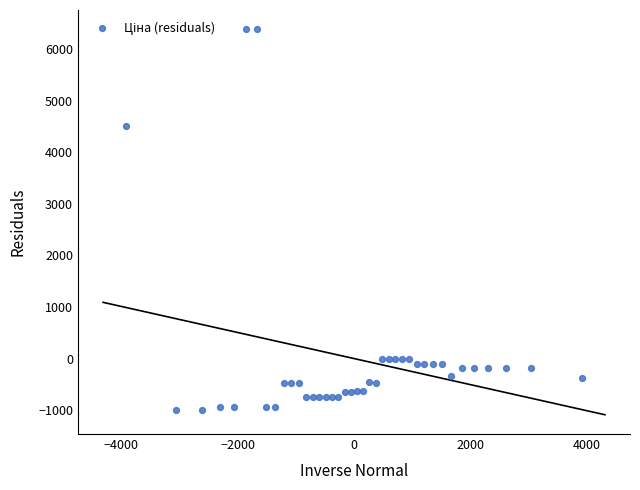

What is the range of Y values (max minus min)?

7388.7